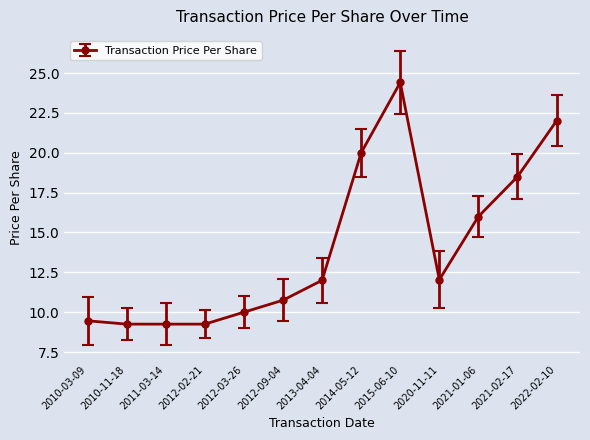

What is the label of the 1st point from the left?

2010-03-09